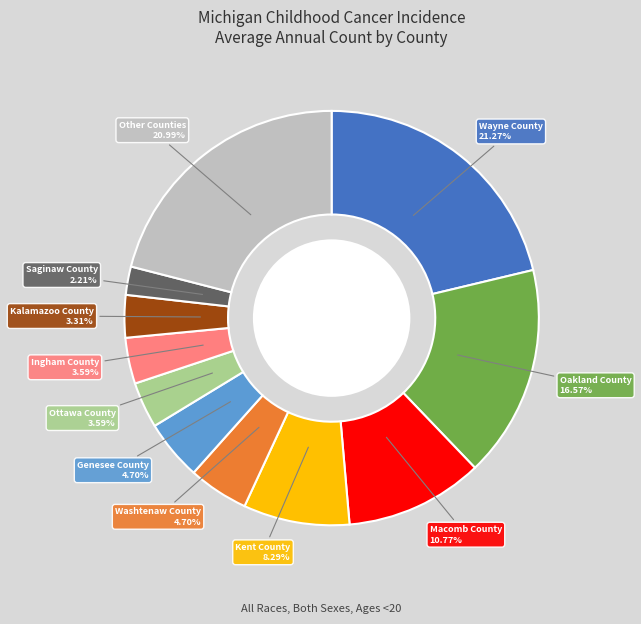

Does any single category account for the majority?

No